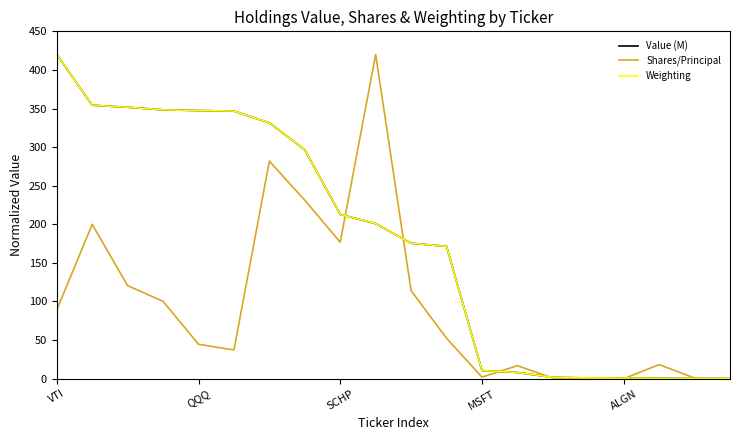

What is the maximum value for Value (M)?

420.0